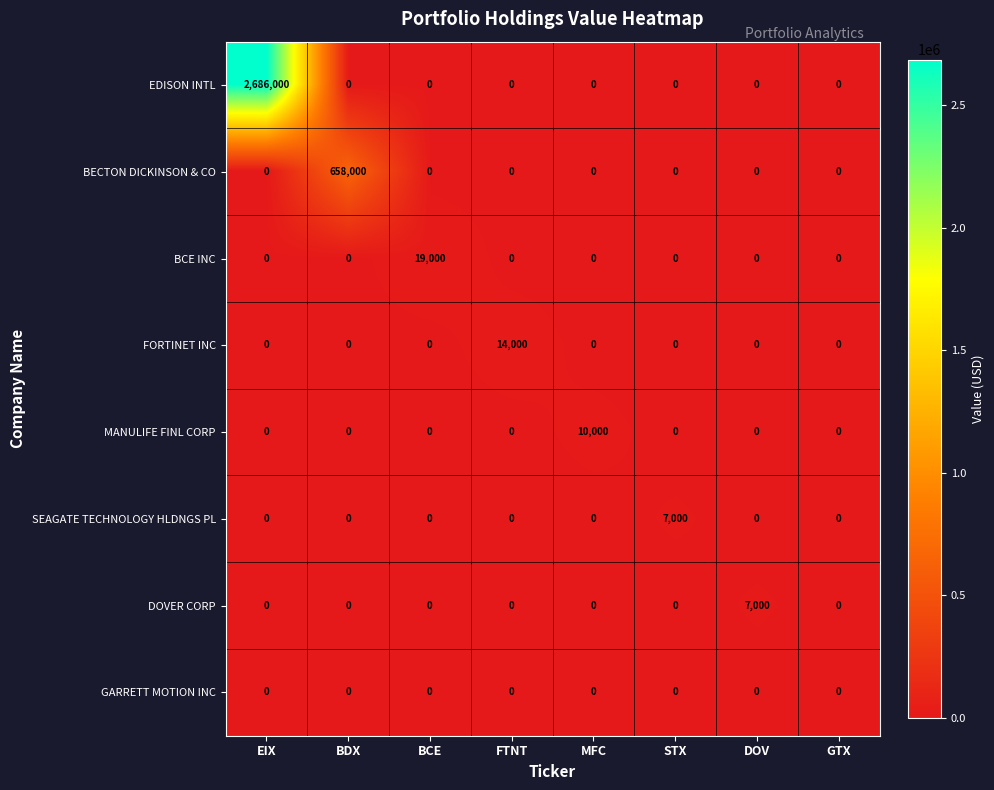

What is the difference between the highest and lowest values at MFC?

10000